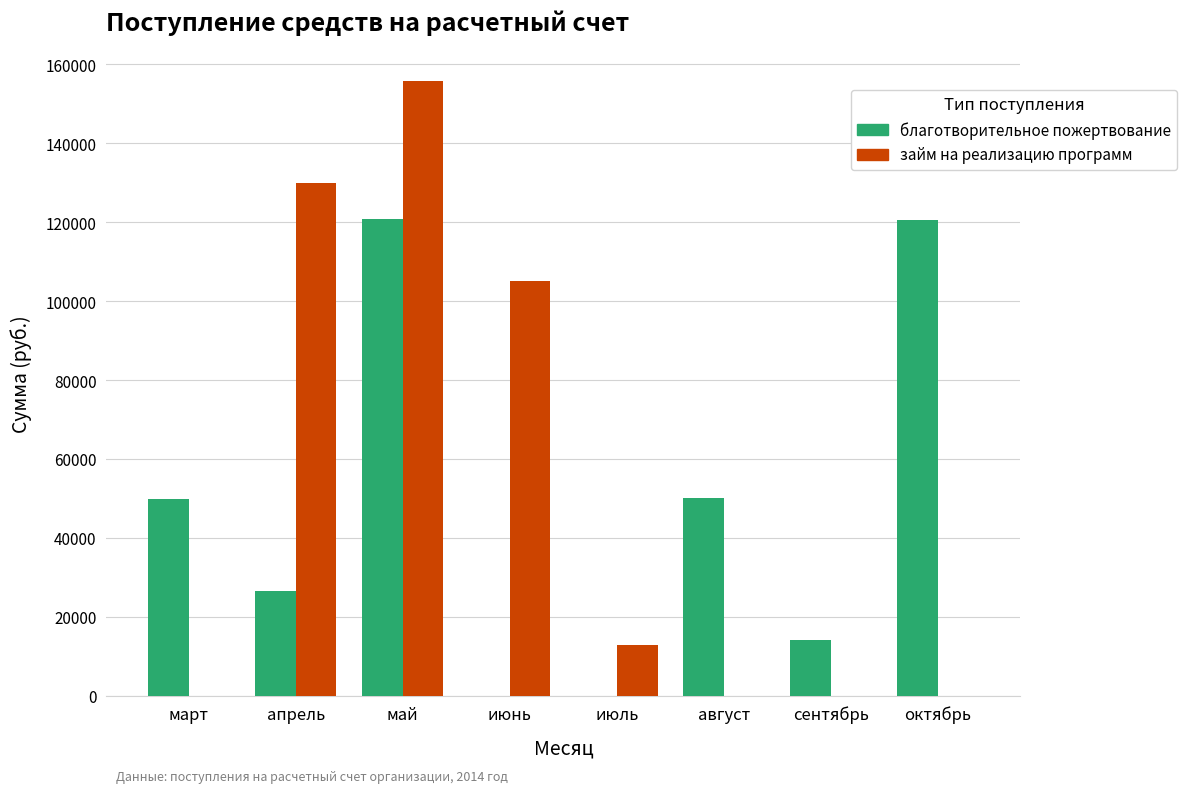

True or false: займ на реализацию программ has a value of 72230.1 at август.

False